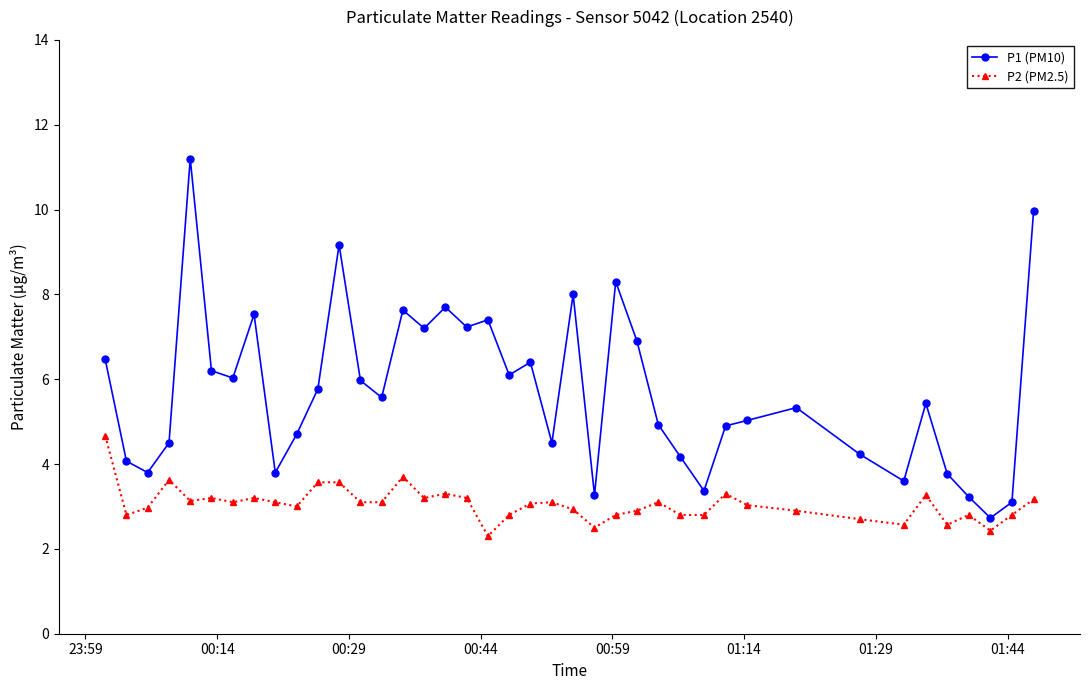

What is the maximum value shown in the chart?

11.2